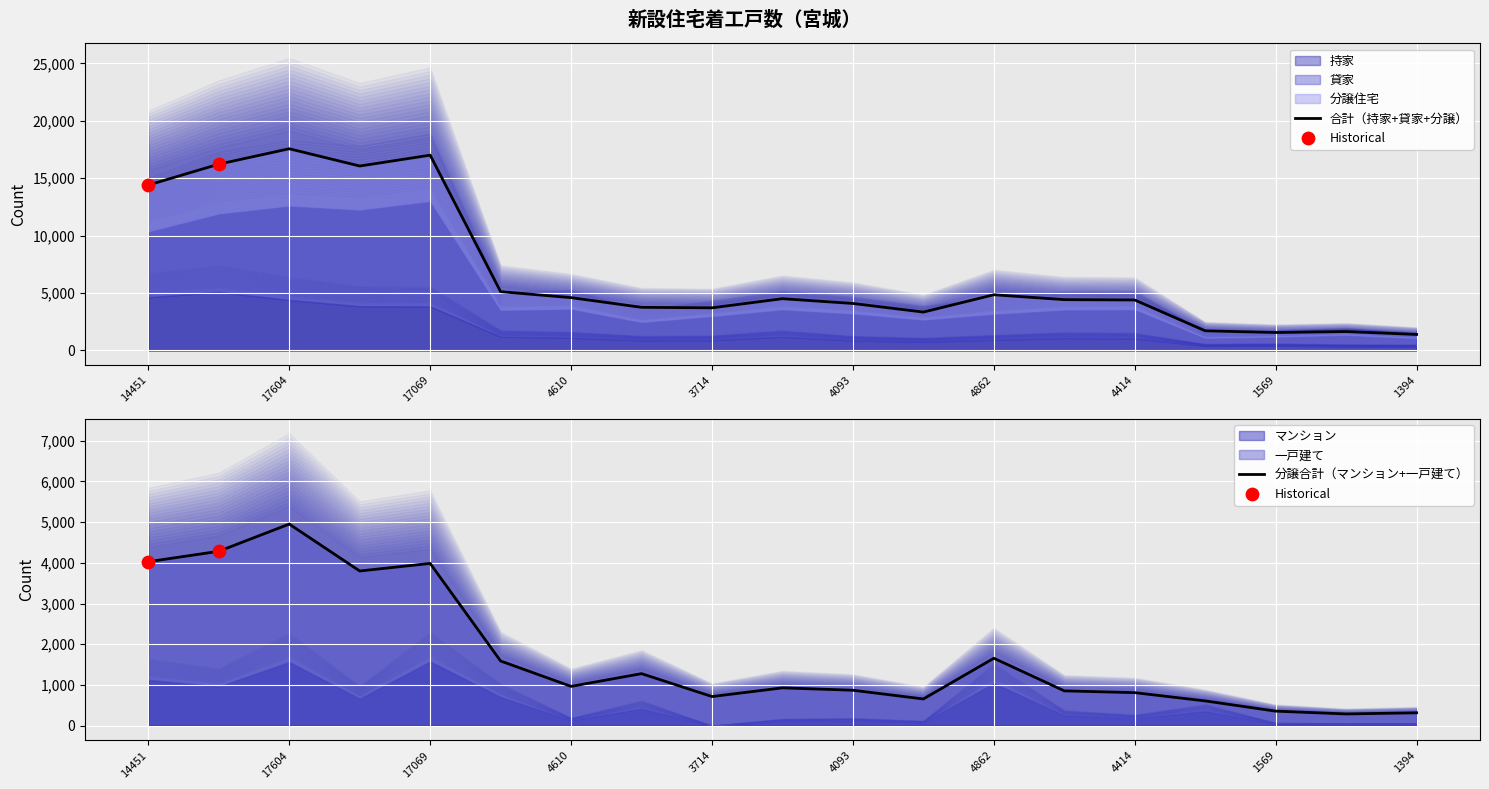

What is the total value across all series at 4610?

5566